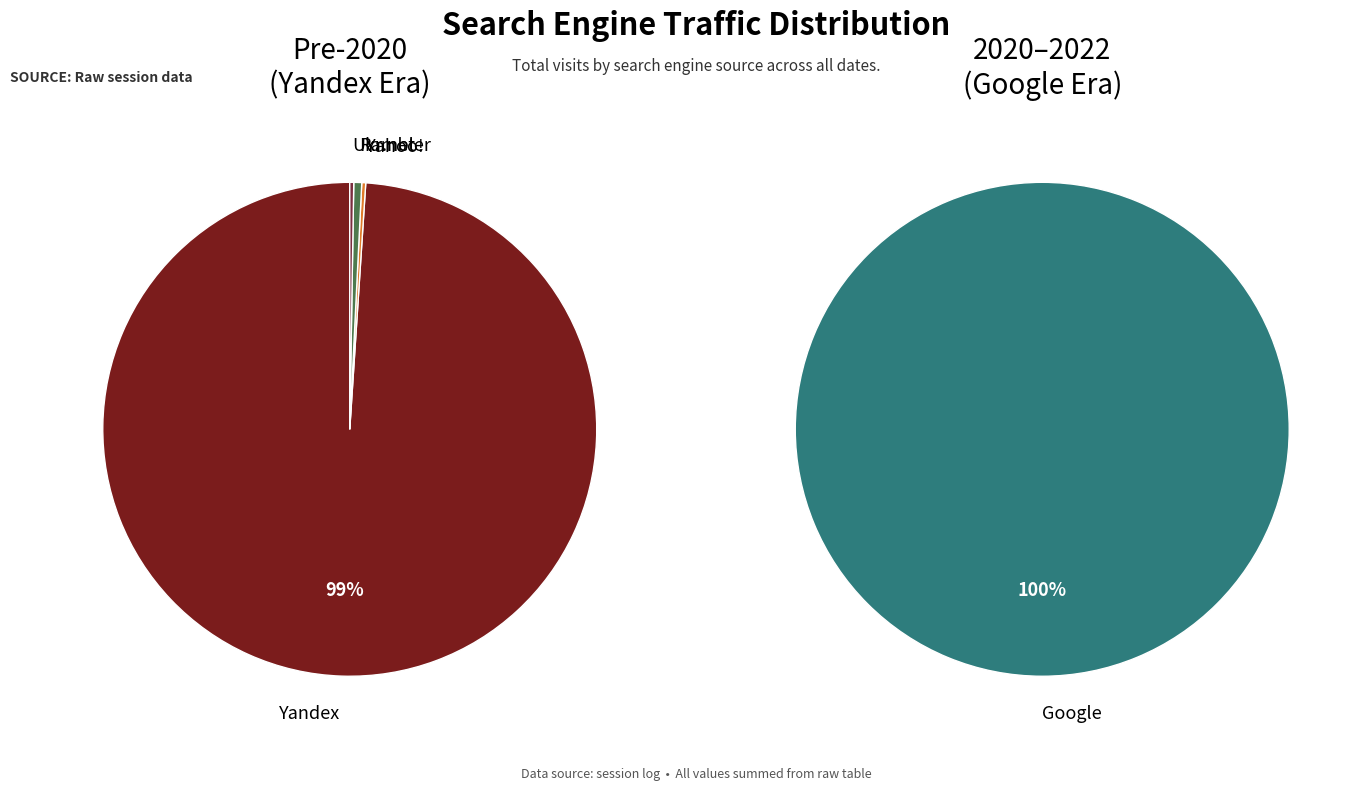

To the nearest percent, what portion does Rambler represent?

1%